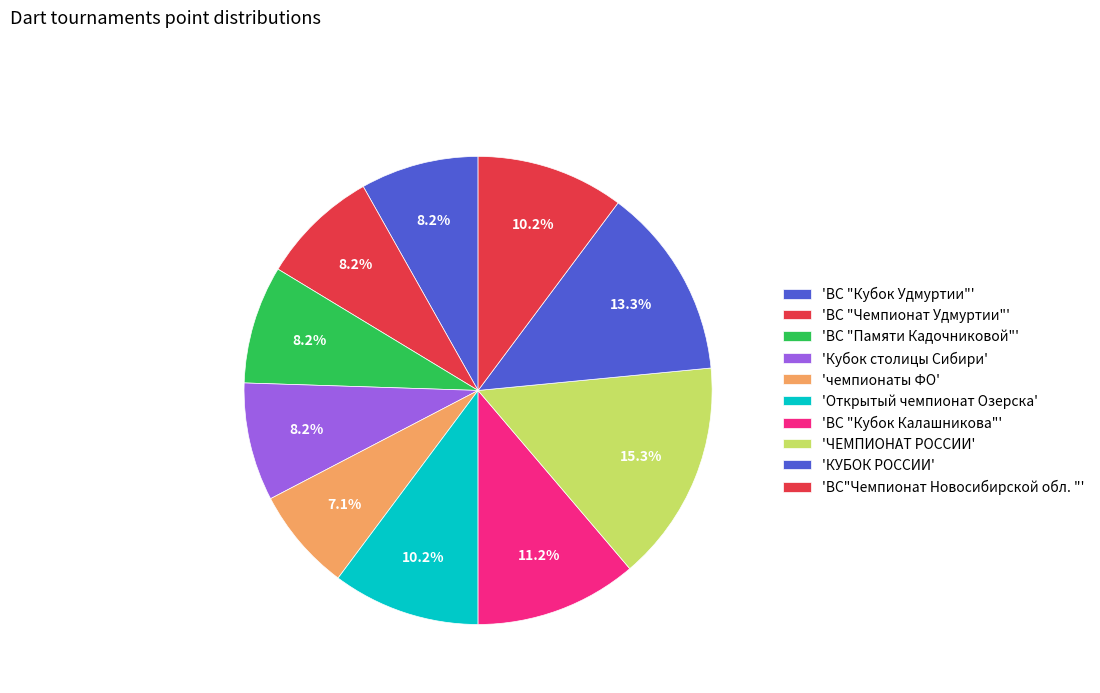

Count the number of slices in the pie.

10